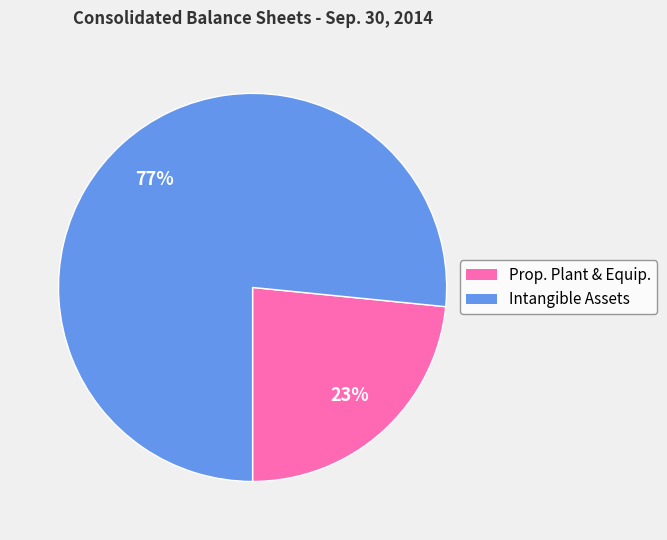

What is the largest slice in the pie chart?

Intangible Assets